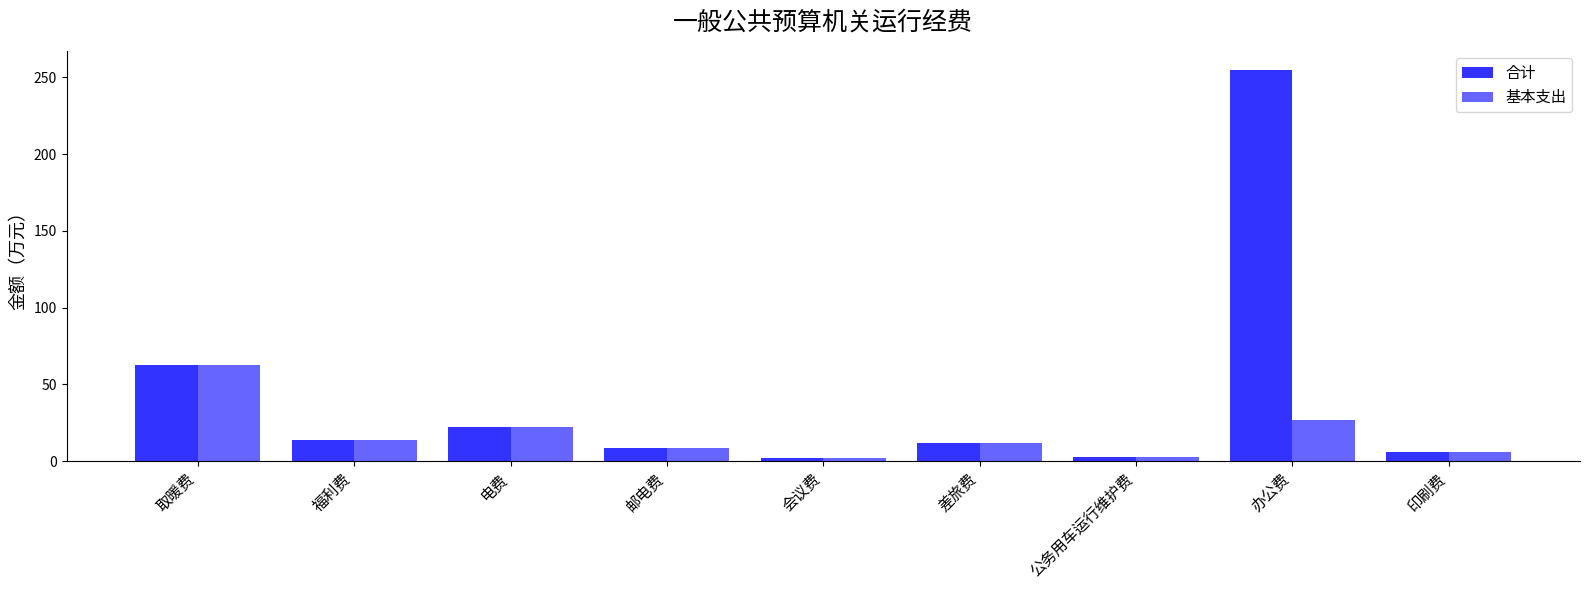

List the series in order of their peak value, highest first.

合计, 基本支出